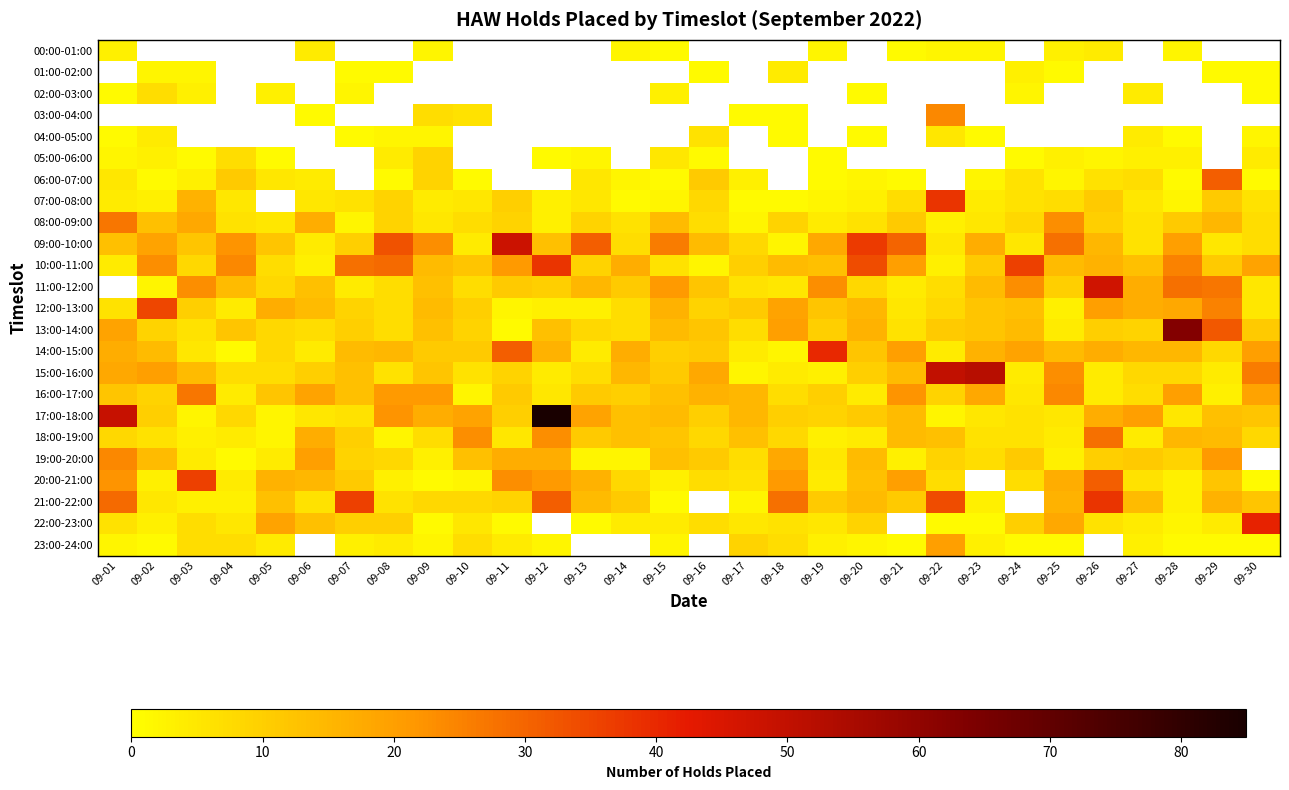

What is the approximate value of 18:00-19:00 at 09-24?

6.0